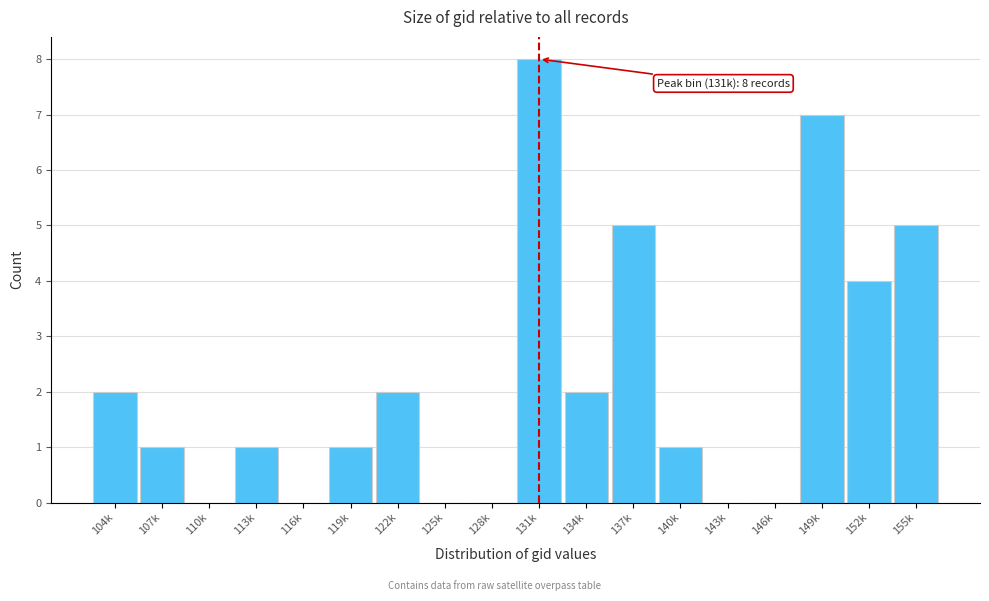

Reading left to right, what are all the values shown in this chart?

104k=2	107k=1	110k=0	113k=1	116k=0	119k=1	122k=2	125k=0	128k=0	131k=8	134k=2	137k=5	140k=1	143k=0	146k=0	149k=7	152k=4	155k=5